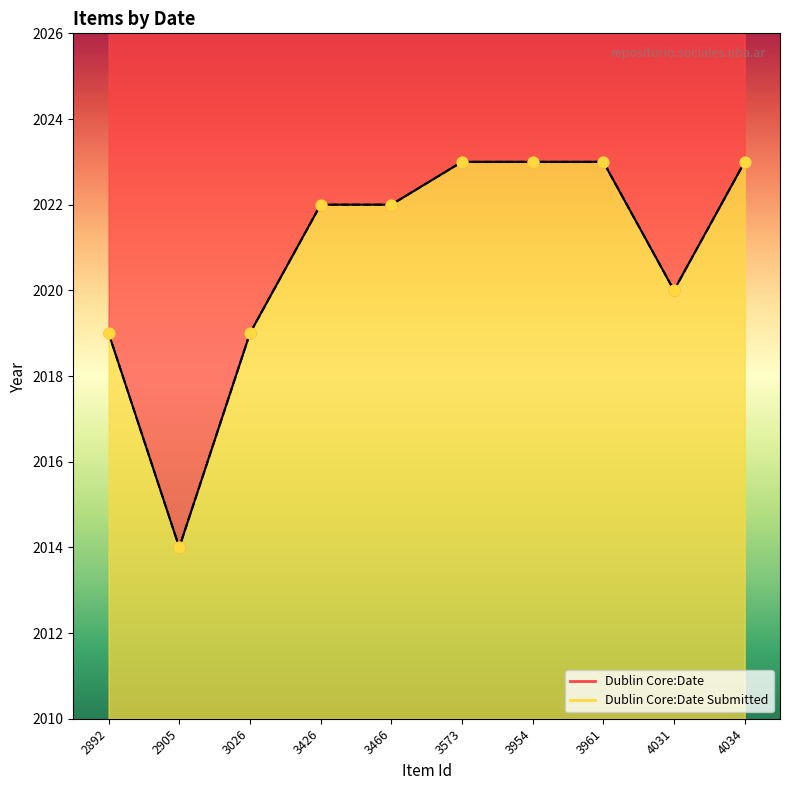

At which category is the sum across all series the highest?

3573